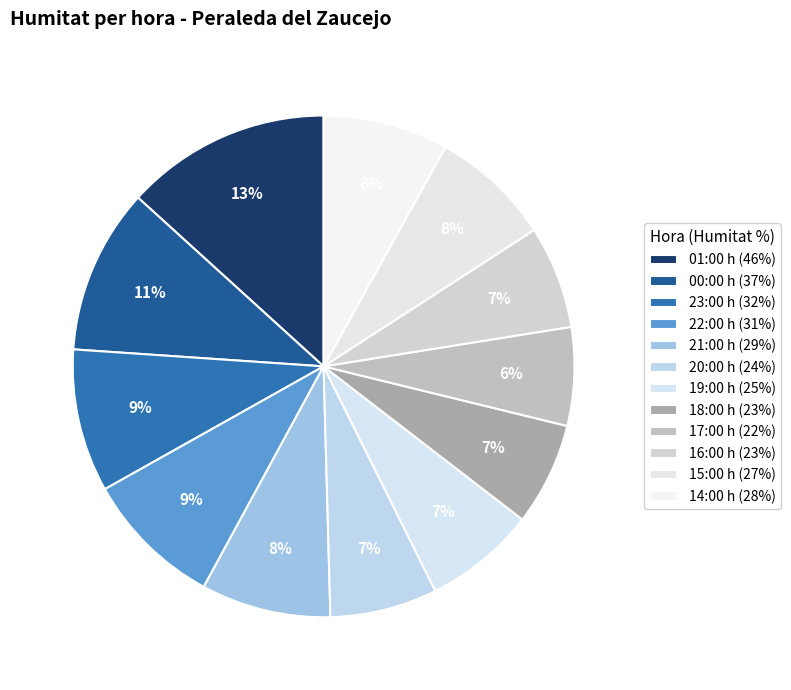

Is there a majority slice in this chart?

No